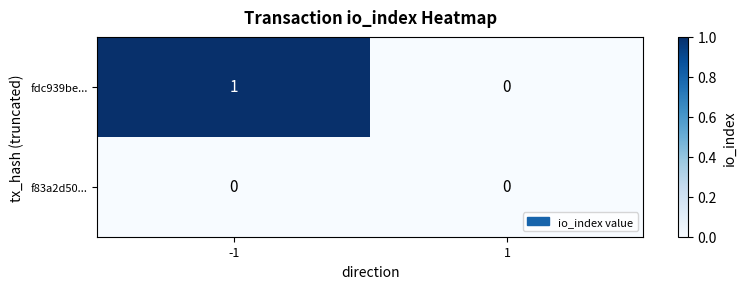

Rank the series by their average value, from lowest to highest.

f83a2d50..., fdc939be...